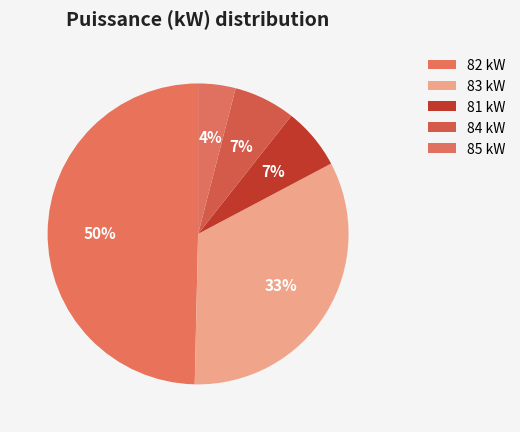

Count the number of slices in the pie.

5